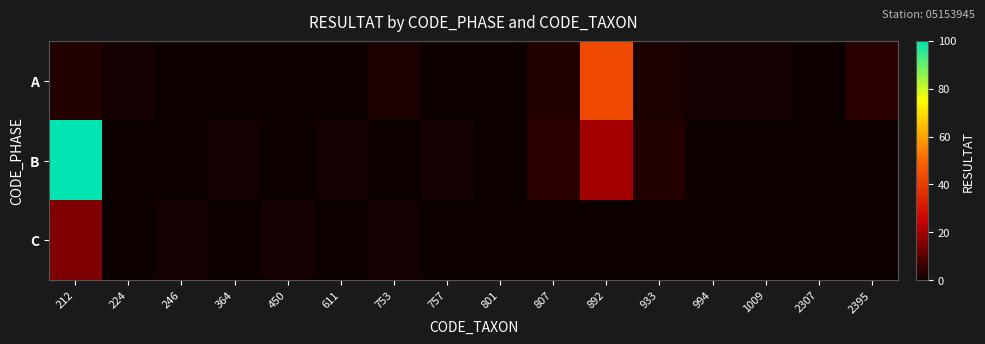

Which series has the largest range (max minus min)?

B